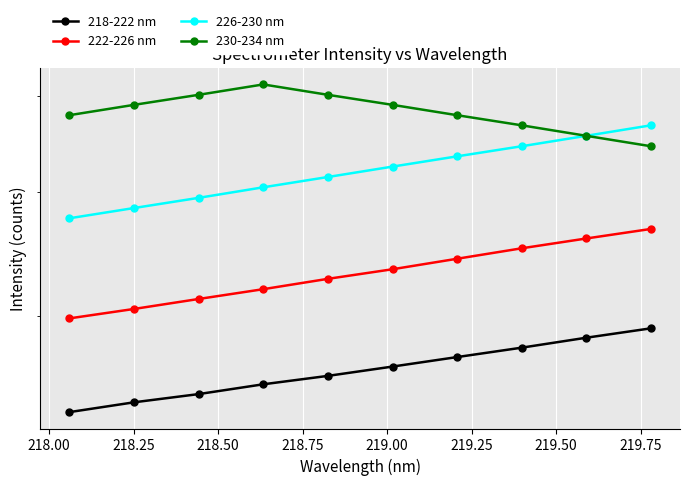

Is it true that 230-234 nm equals 4779.4 at 219.25?

True